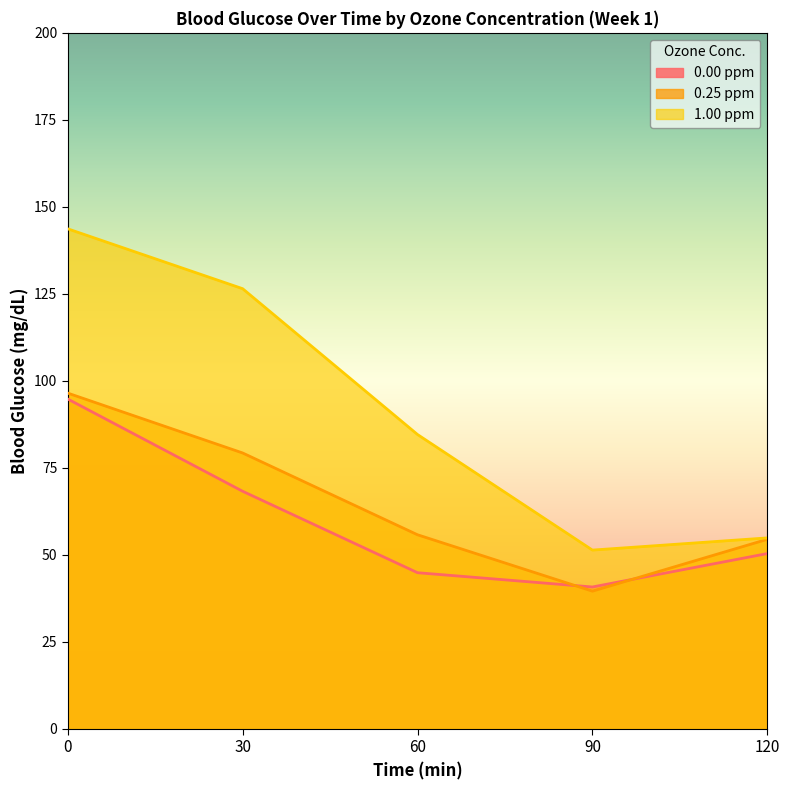

What is the minimum value shown in the chart?

39.6